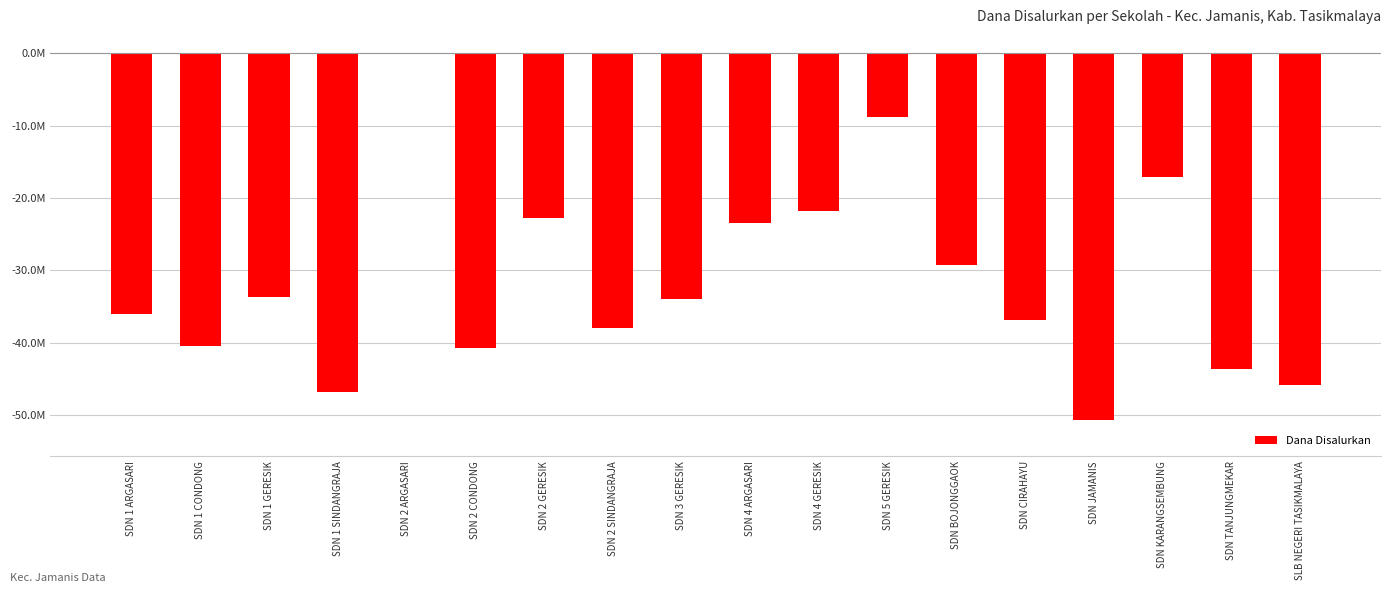

Between SDN JAMANIS and SDN 4 GERESIK, which is larger?

SDN 4 GERESIK